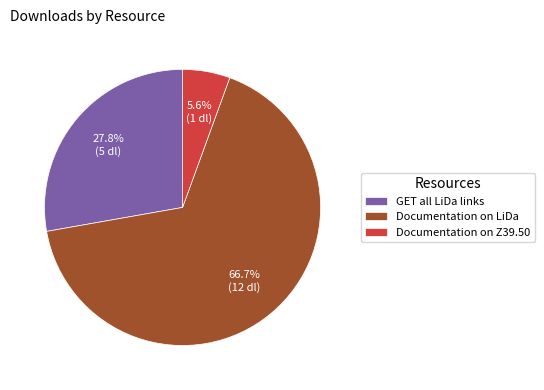

Is it true that GET all LiDa links is 28% of the pie?

True